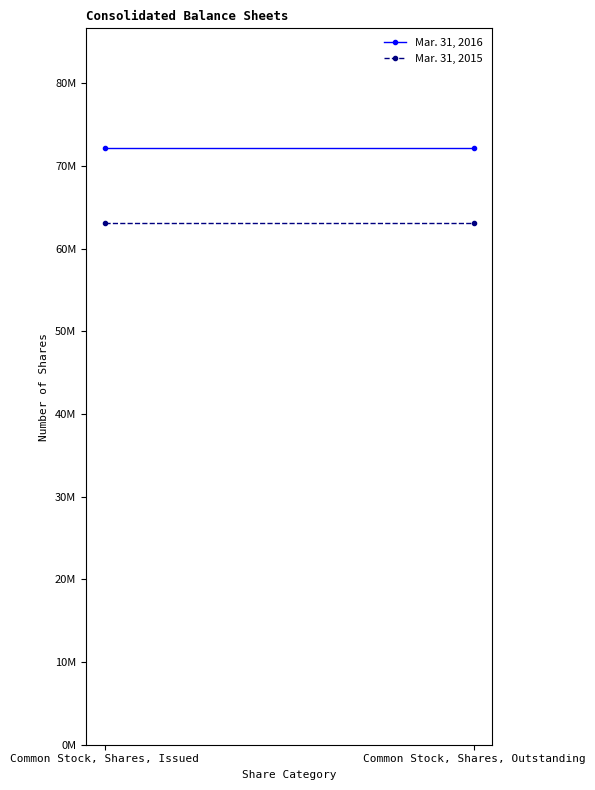

Reading left to right, transcribe all the data shown in this chart.

Mar. 31, 2016: Common Stock, Shares, Issued=72193209	Common Stock, Shares, Outstanding=72193209
Mar. 31, 2015: Common Stock, Shares, Issued=63104788	Common Stock, Shares, Outstanding=63104788